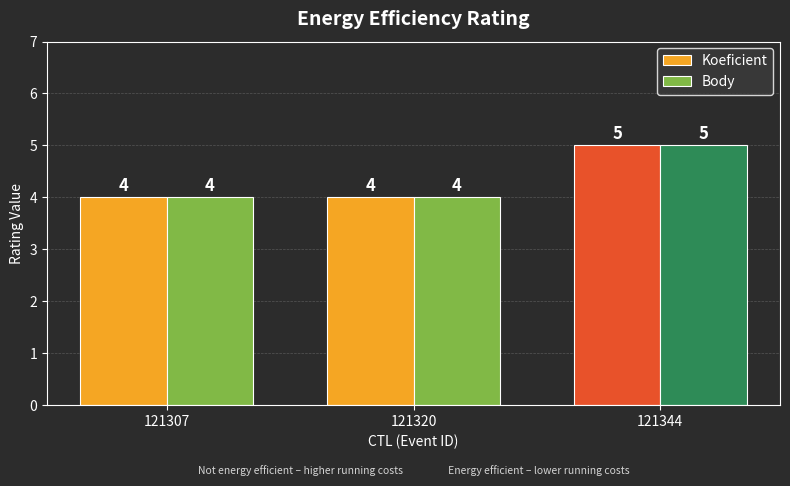

What is the maximum value shown in the chart?

5